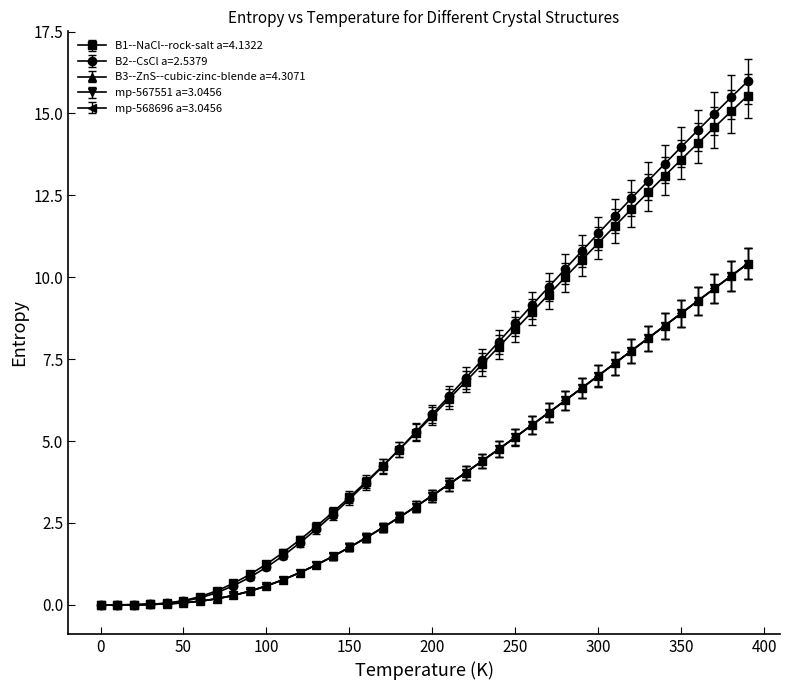

How many data points does each series have?

40